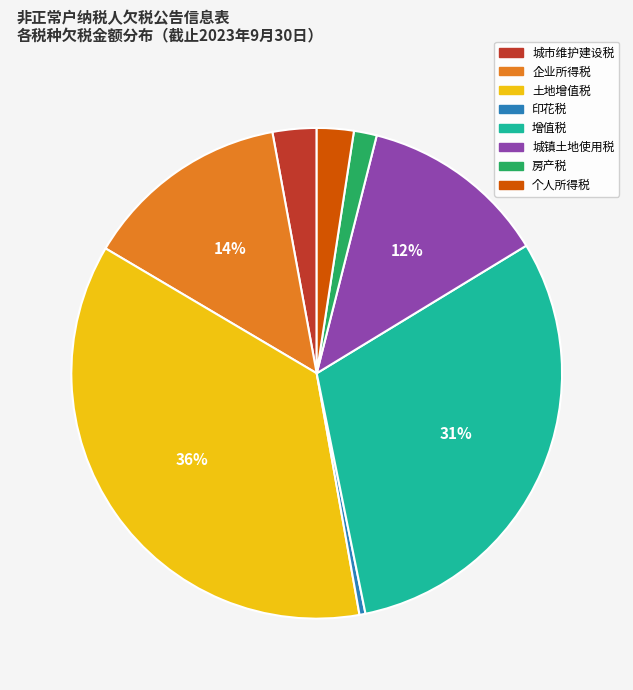

Between 个人所得税 and 土地增值税, which is larger?

土地增值税